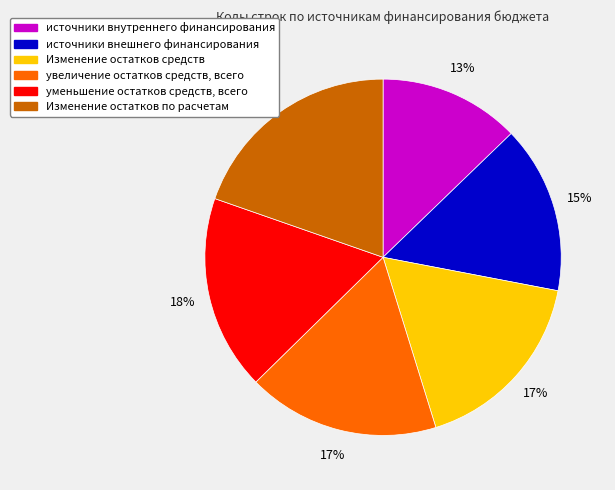

Which category has the smallest portion of the pie?

источники внутреннего финансирования